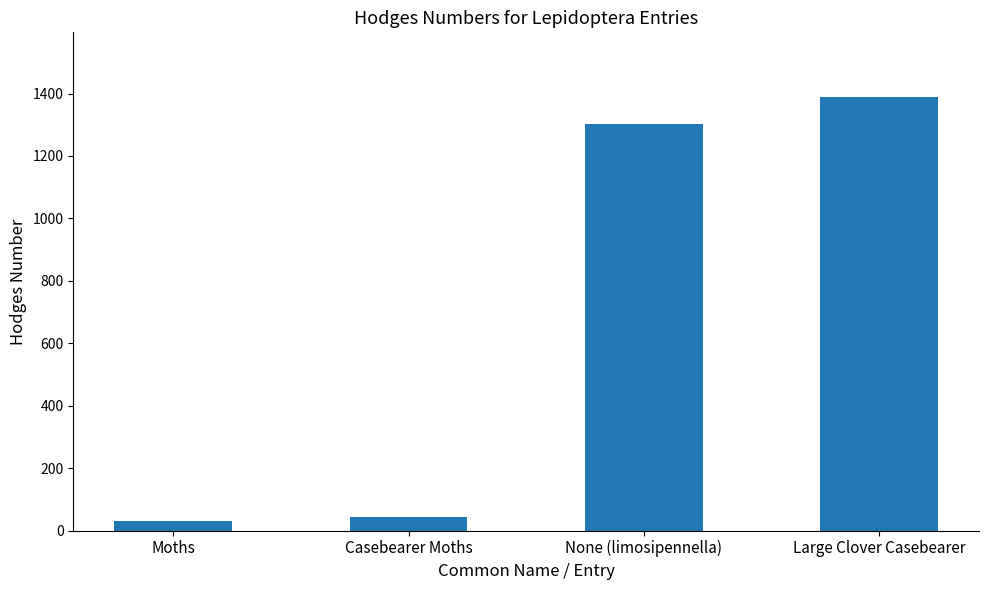

Which label corresponds to the smallest value in the chart?

Moths